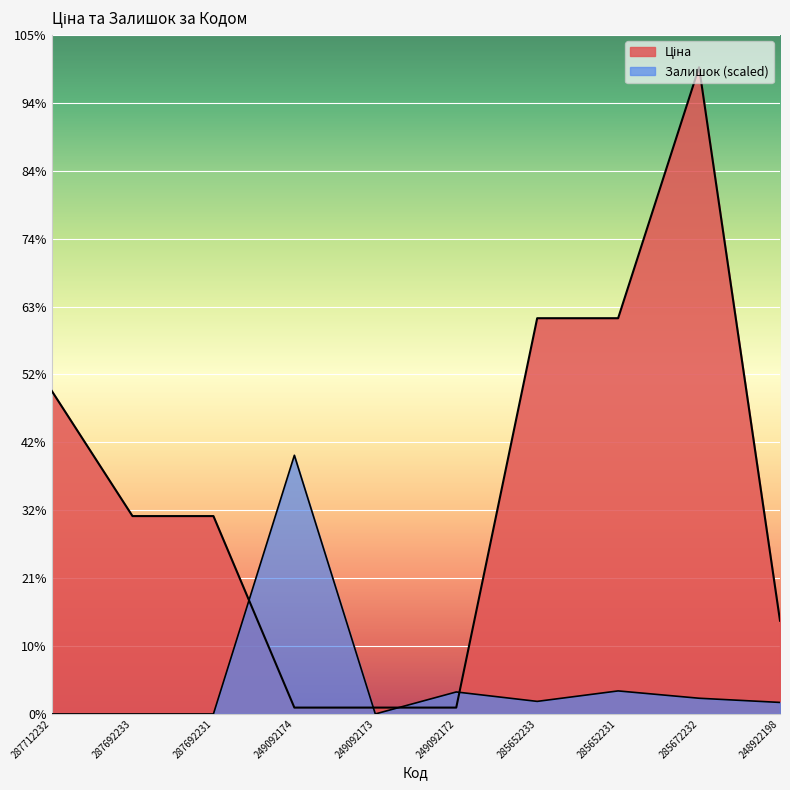

List the labels in order of Ціна value, largest first.

285672232, 285652233, 285652231, 287712232, 287692233, 287692231, 248922198, 249092174, 249092173, 249092172